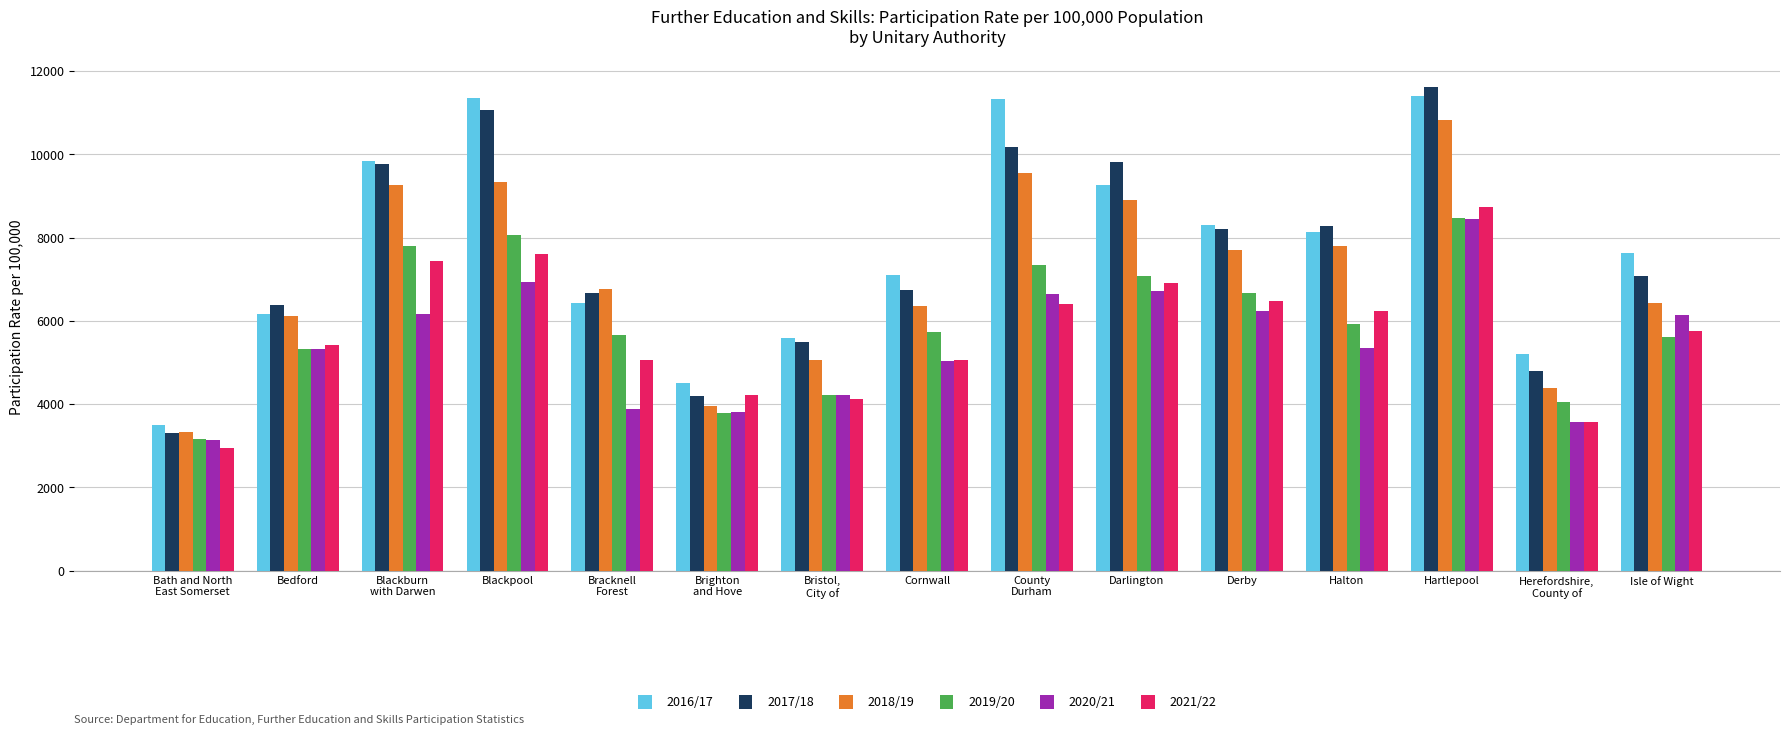

At how many categories does at least one series exceed 9697?

5